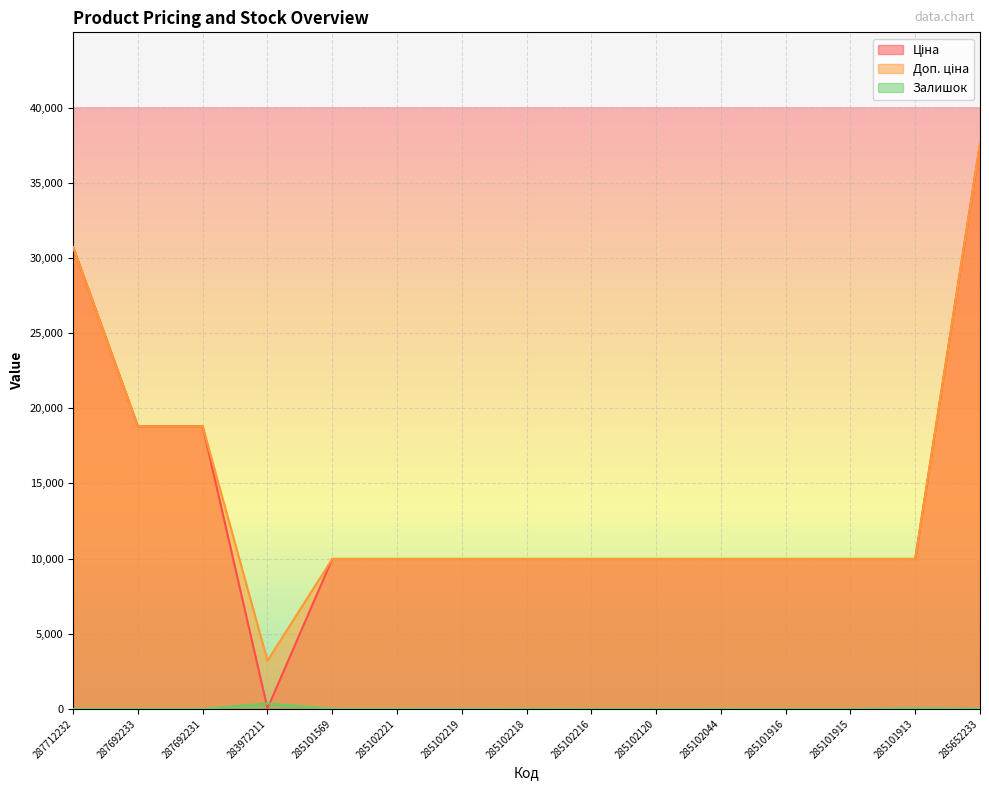

How many values in the Ціна series are below 9974?

1